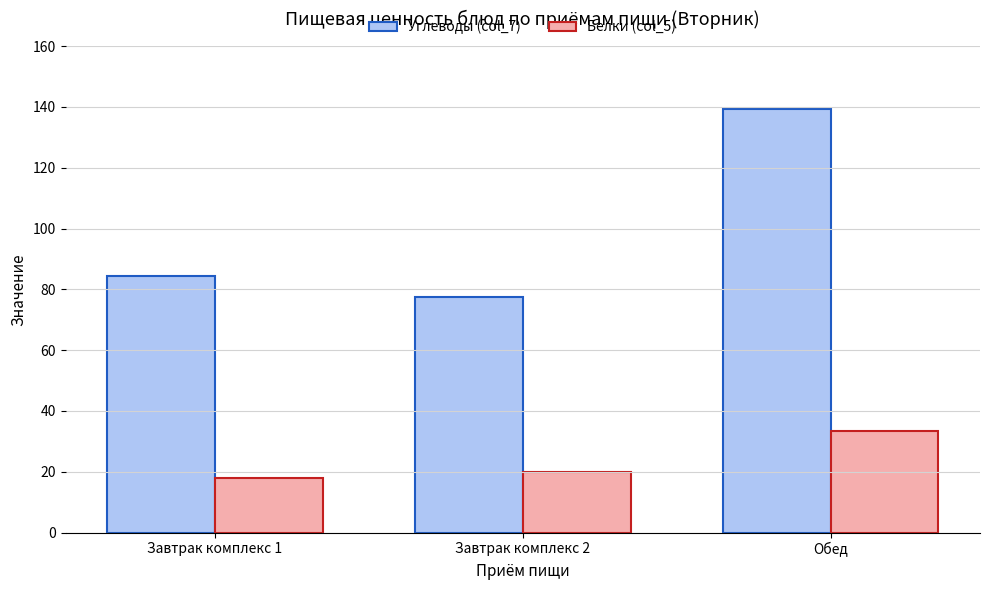

At which category is the sum across all series the highest?

Обед